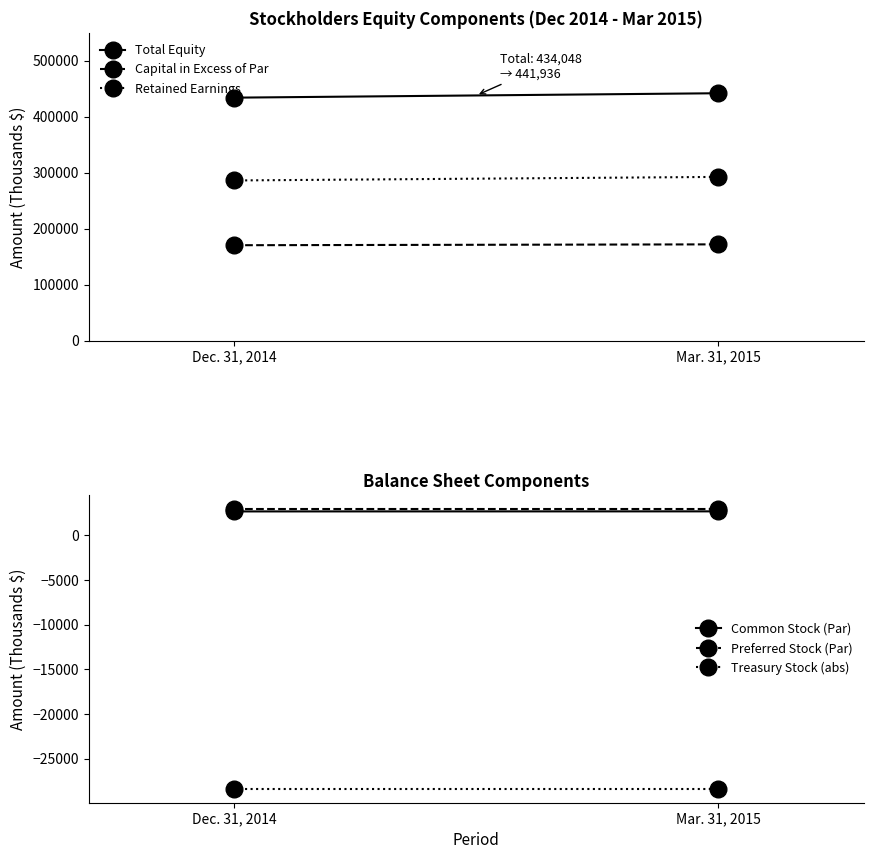

Reading left to right, list all the values displayed in this chart.

Total Equity: Dec. 31, 2014=434048	Mar. 31, 2015=441936
Capital in Excess of Par: Dec. 31, 2014=170537	Mar. 31, 2015=172069
Retained Earnings: Dec. 31, 2014=286188	Mar. 31, 2015=292537
Common Stock (Par): Dec. 31, 2014=2697	Mar. 31, 2015=2704
Preferred Stock (Par): Dec. 31, 2014=3000	Mar. 31, 2015=3000
Treasury Stock (abs): Dec. 31, 2014=-28374	Mar. 31, 2015=-28374